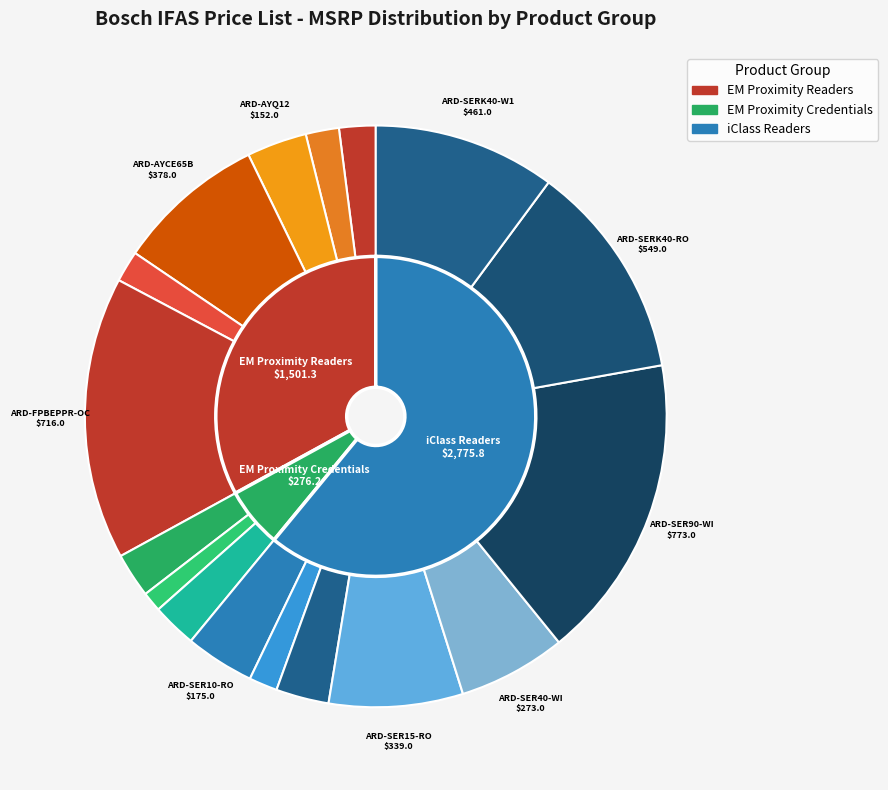

Is ARD-AYJ12 the majority of the pie?

No